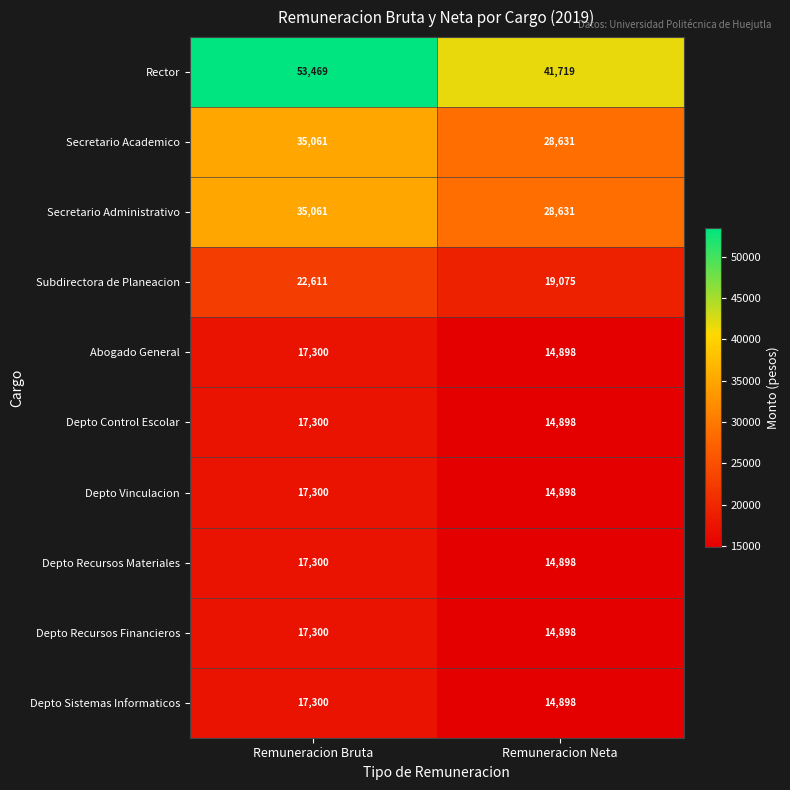

The value of Depto Control Escolar at Remuneracion Neta is 14898. True or false?

True